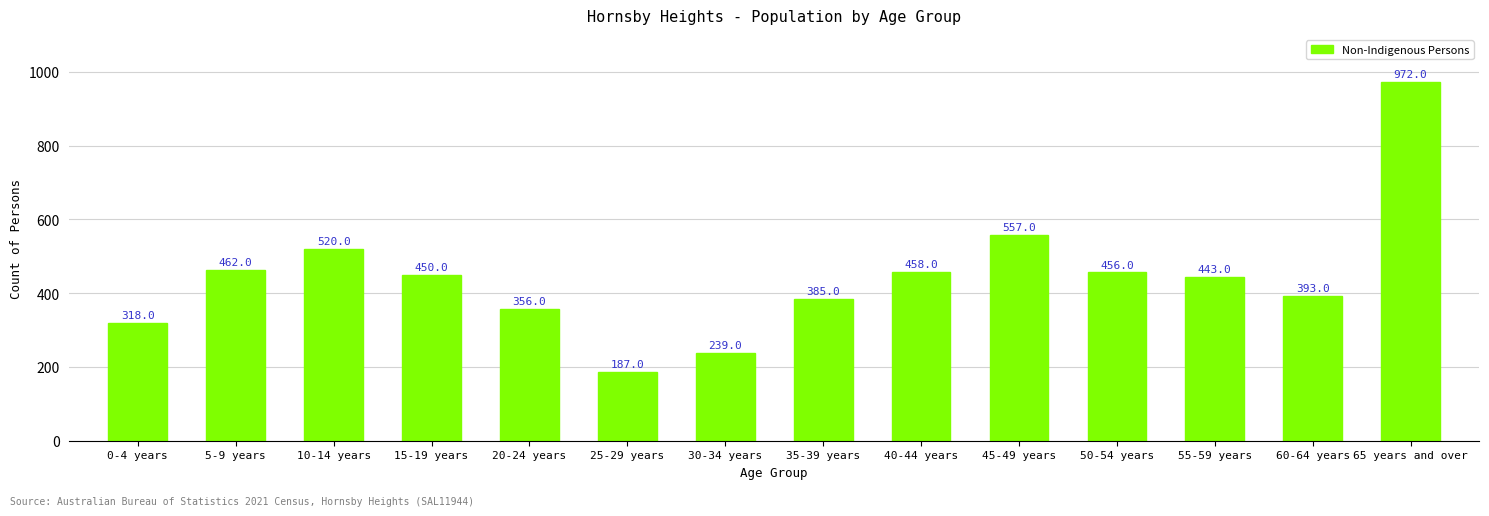

Does the chart contain any negative values?

No